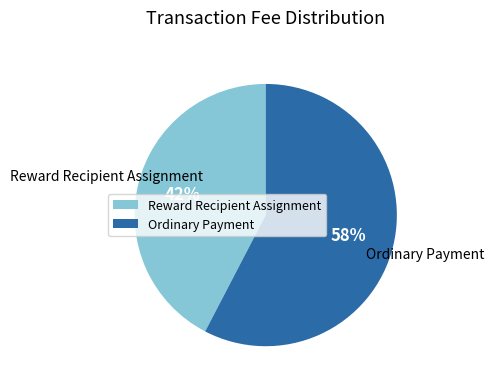

Between Ordinary Payment and Reward Recipient Assignment, which is larger?

Ordinary Payment